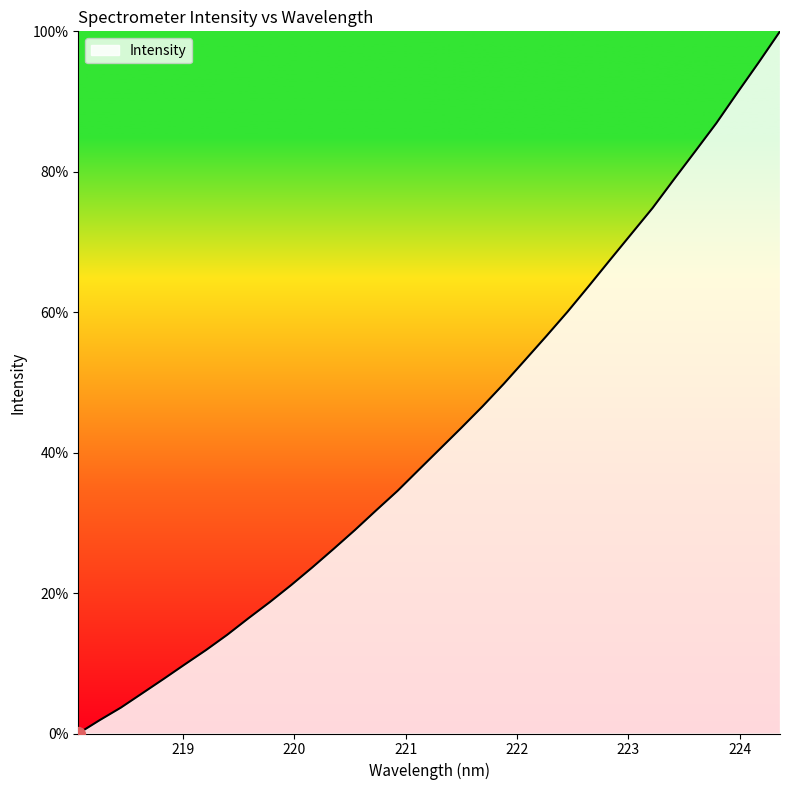

What is the greatest value displayed?

100.0